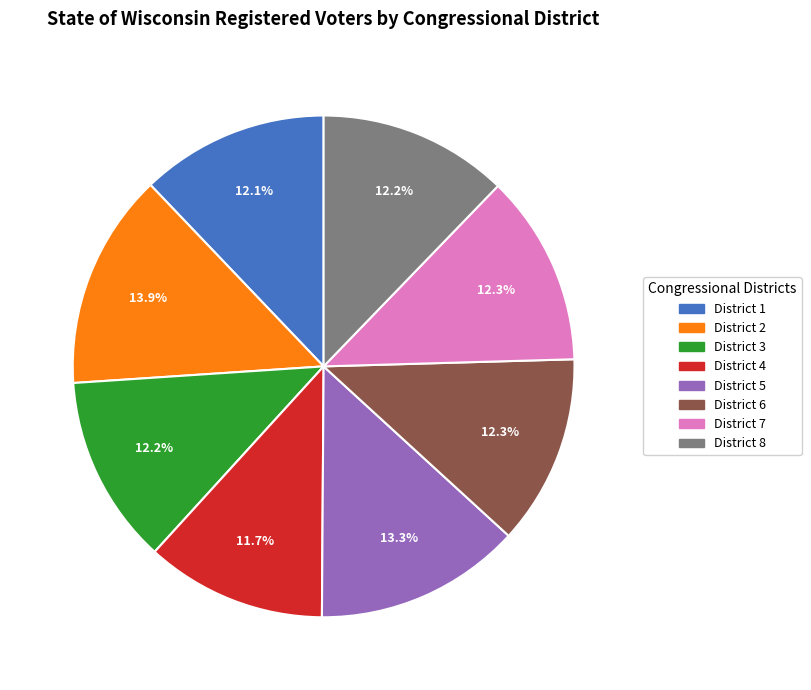

Which category has the biggest portion of the pie?

District 2